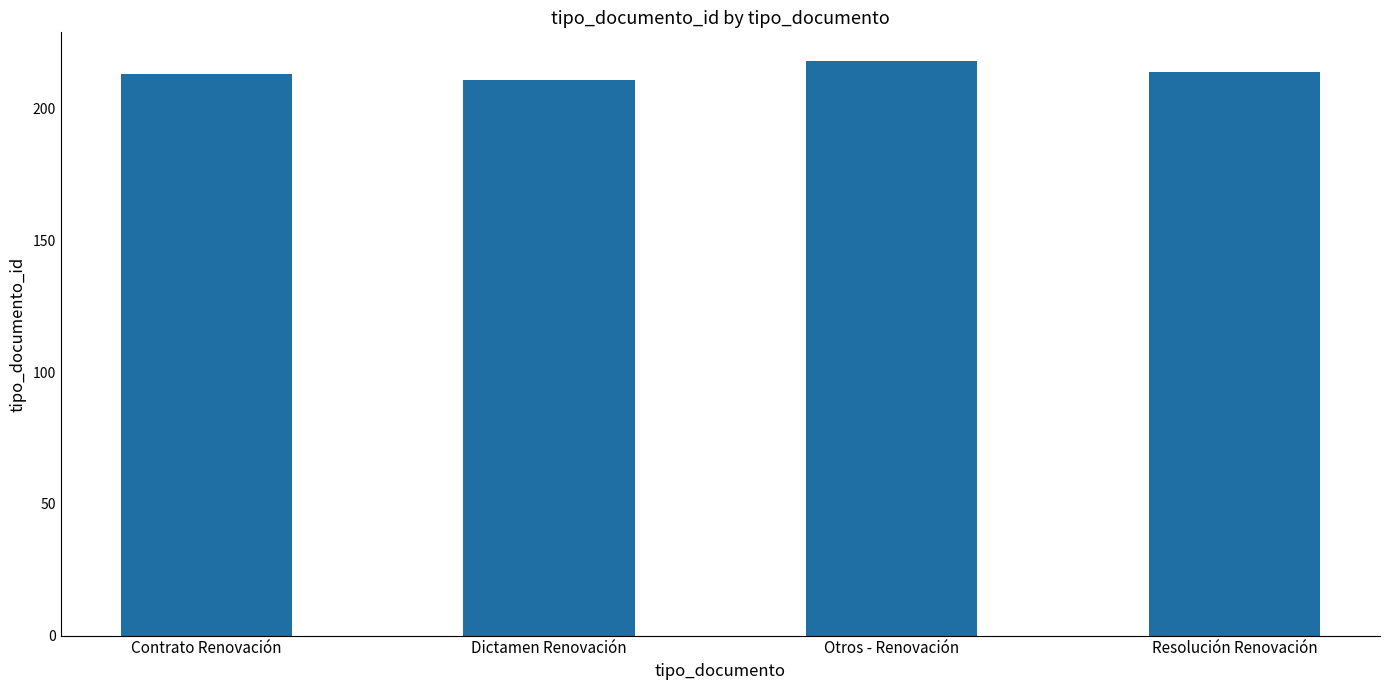

Does the chart contain any negative values?

No